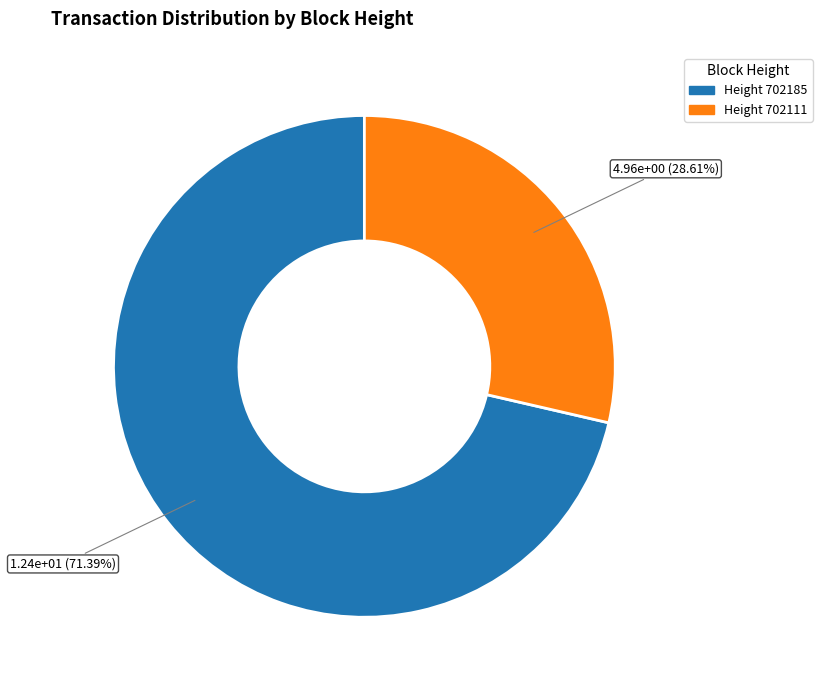

What is the majority slice?

Height 702185